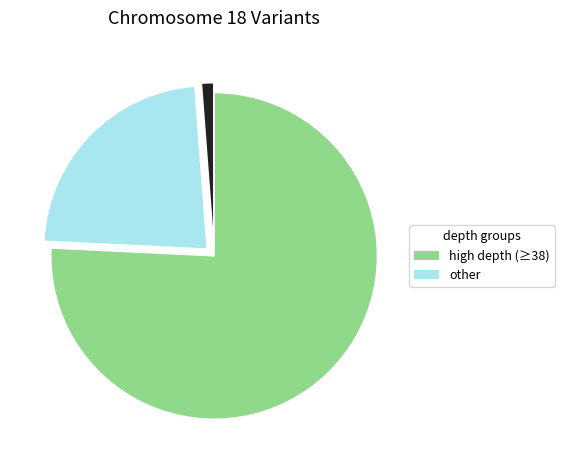

Is there any slice that represents more than half of the pie?

Yes